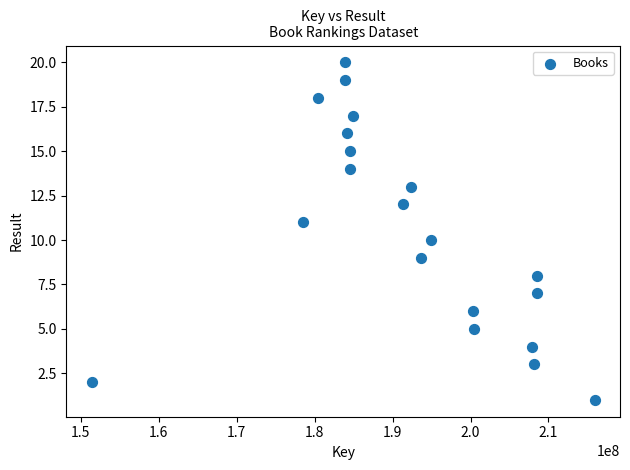

What is the range of X values (max minus min)?

64580537